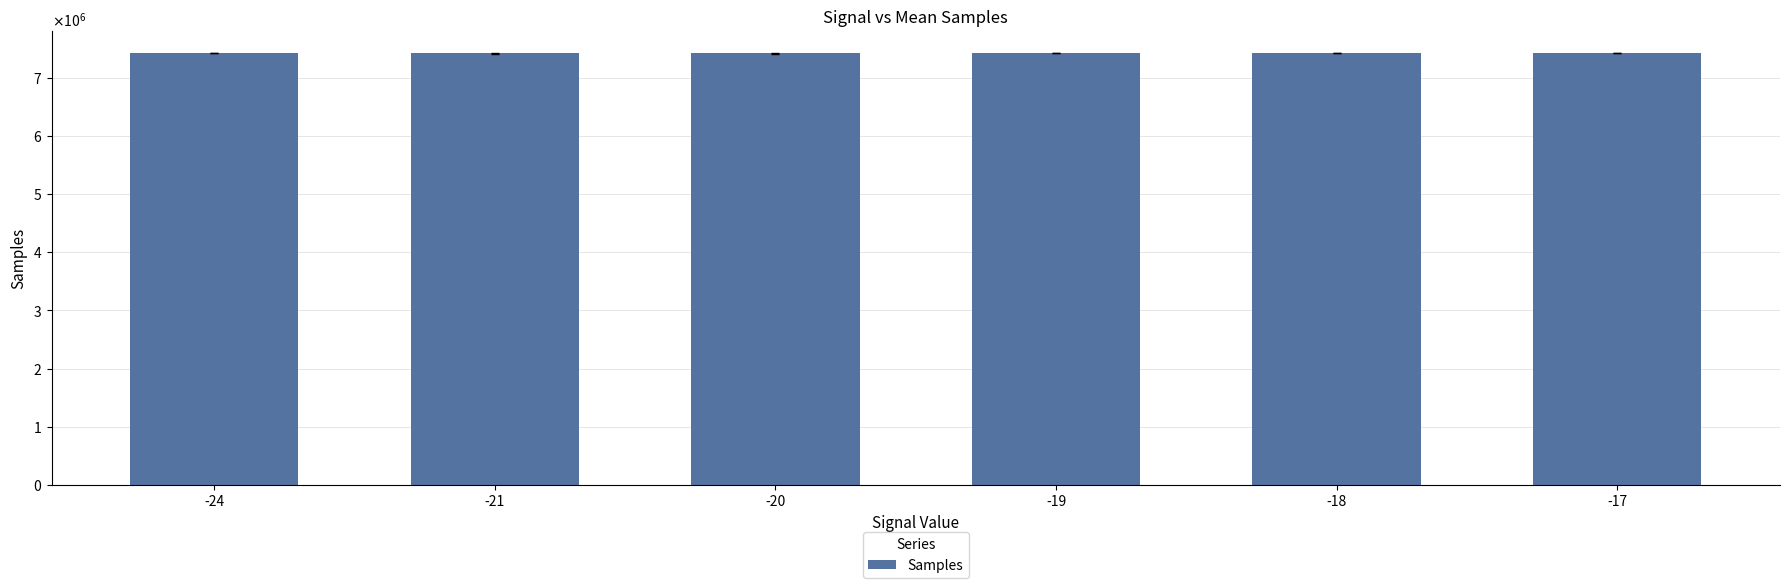

Are the bars horizontal?

No